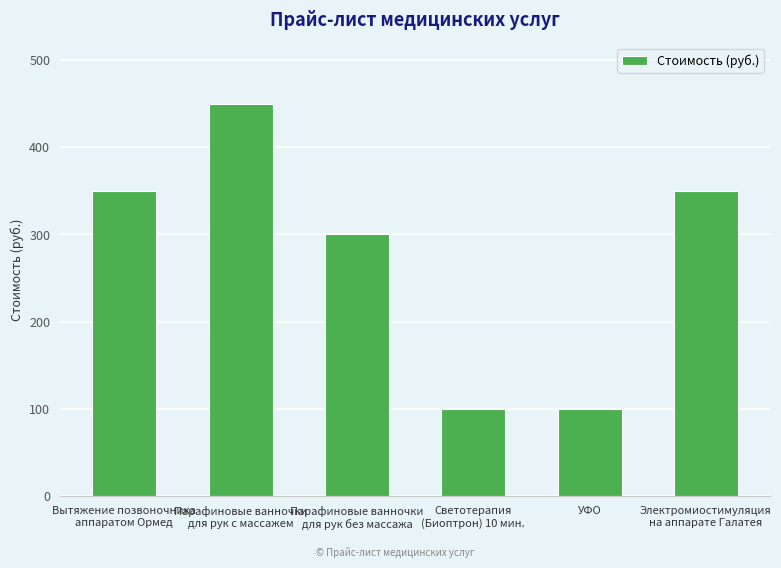

Between Светотерапия
(Биоптрон) 10 мин. and Парафиновые ванночки
для рук без массажа, which is larger?

Парафиновые ванночки
для рук без массажа